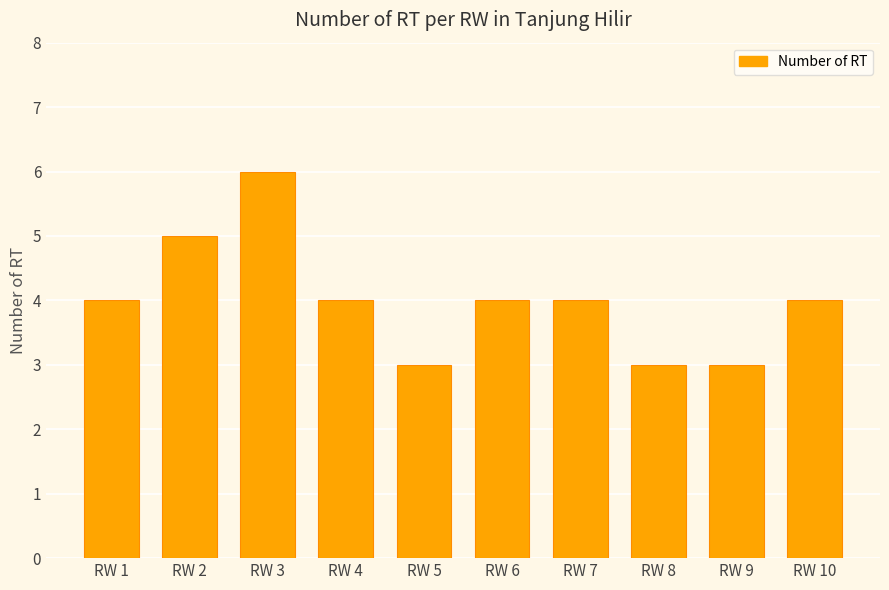

What is the maximum value shown in the chart?

6